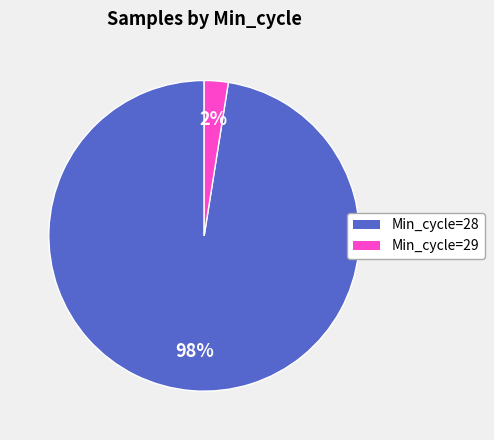

What is the smallest slice in the pie chart?

Min_cycle=29